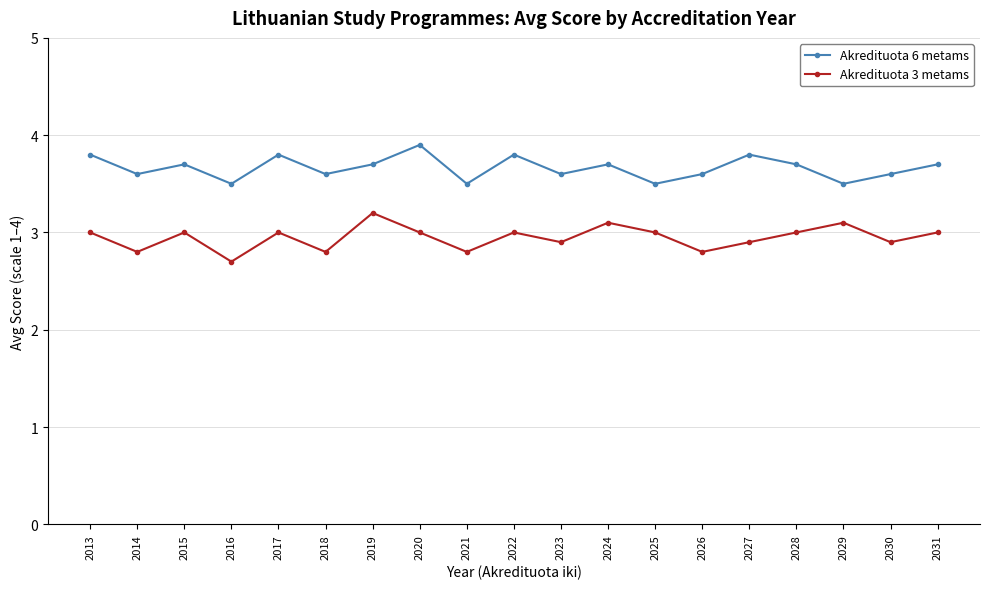

At which label does Akredituota 3 metams reach its peak?

2019